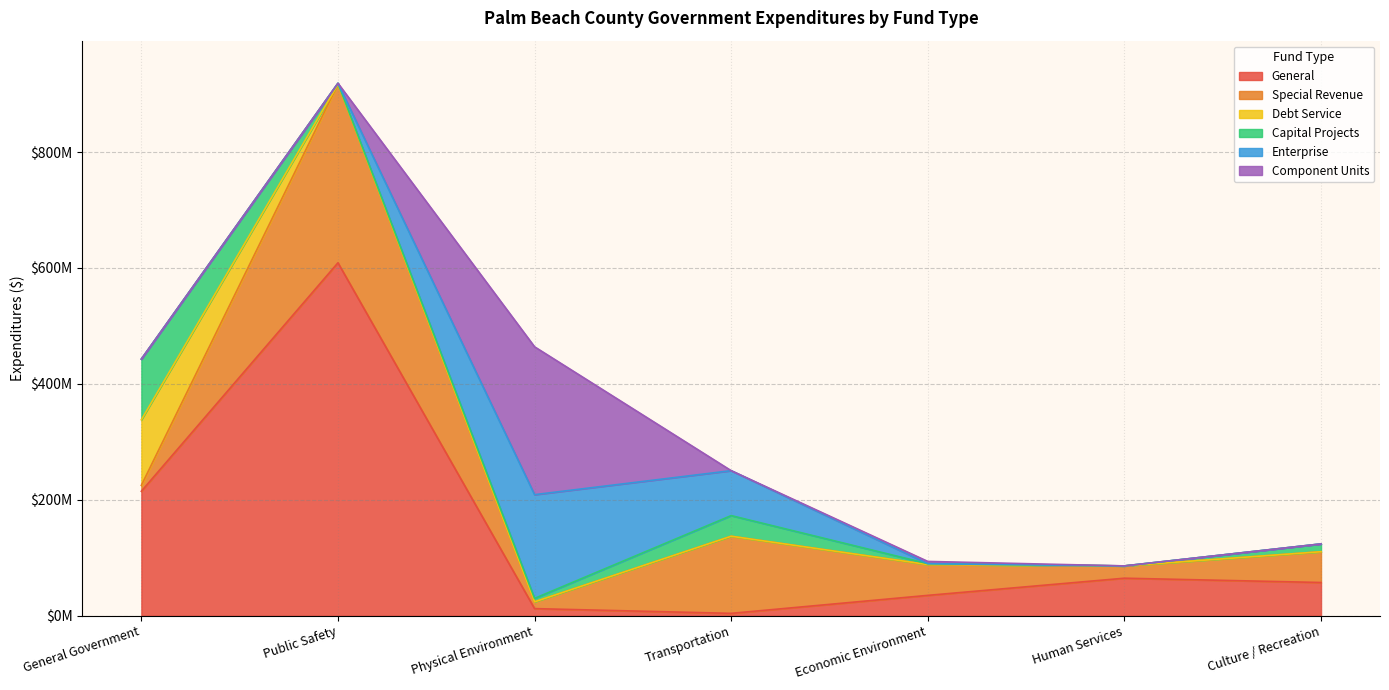

What is the sum of all General values?

998044072